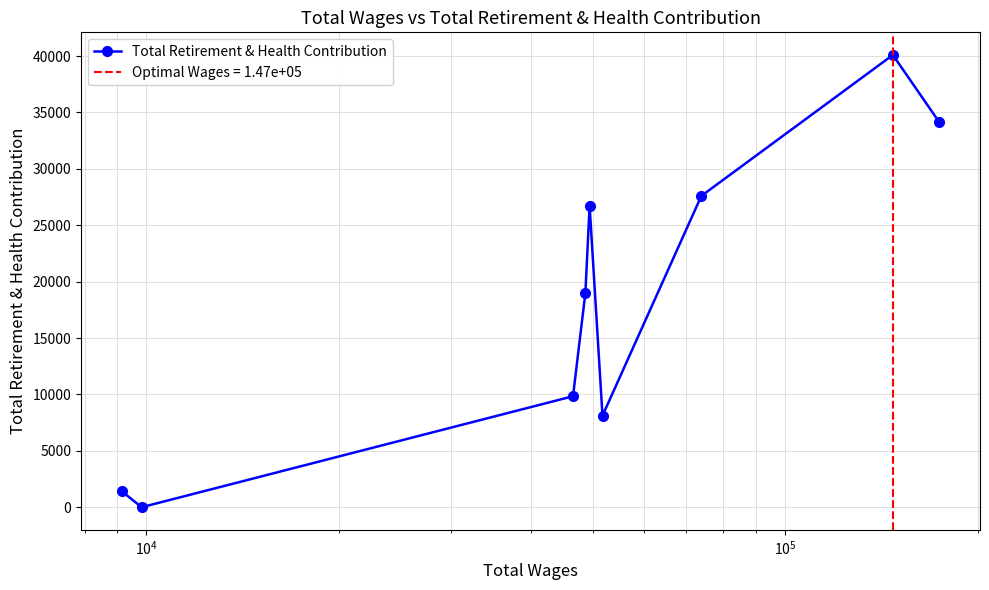

How many interior local valleys (lower than both neighbors) does the data have?

2